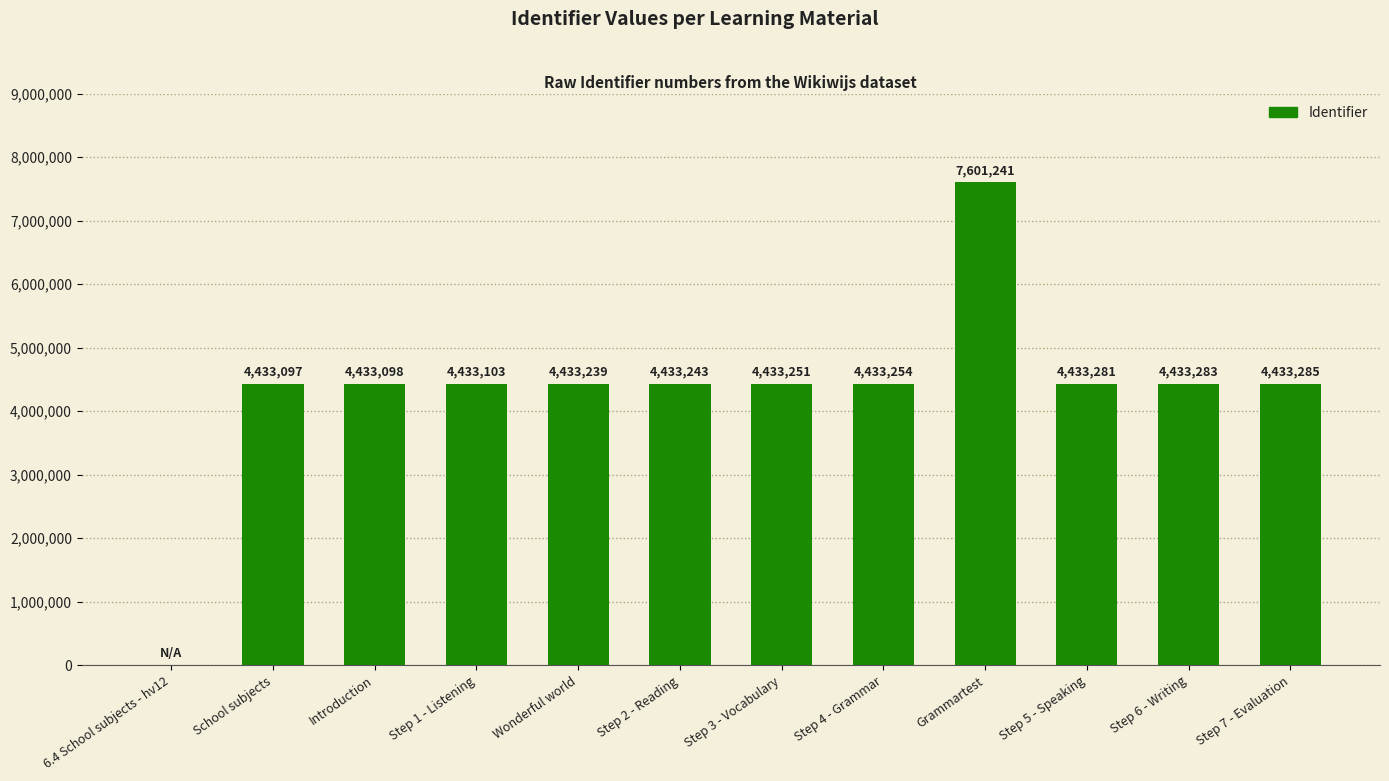

Reading left to right, extract all data points from this chart.

0	4433097	4433098	4433103	4433239	4433243	4433251	4433254	7601241	4433281	4433283	4433285